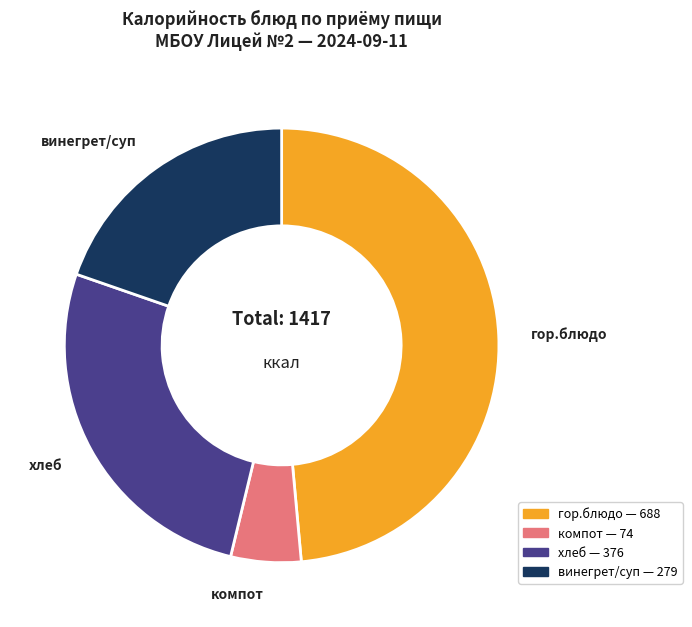

Is there a majority slice in this chart?

No